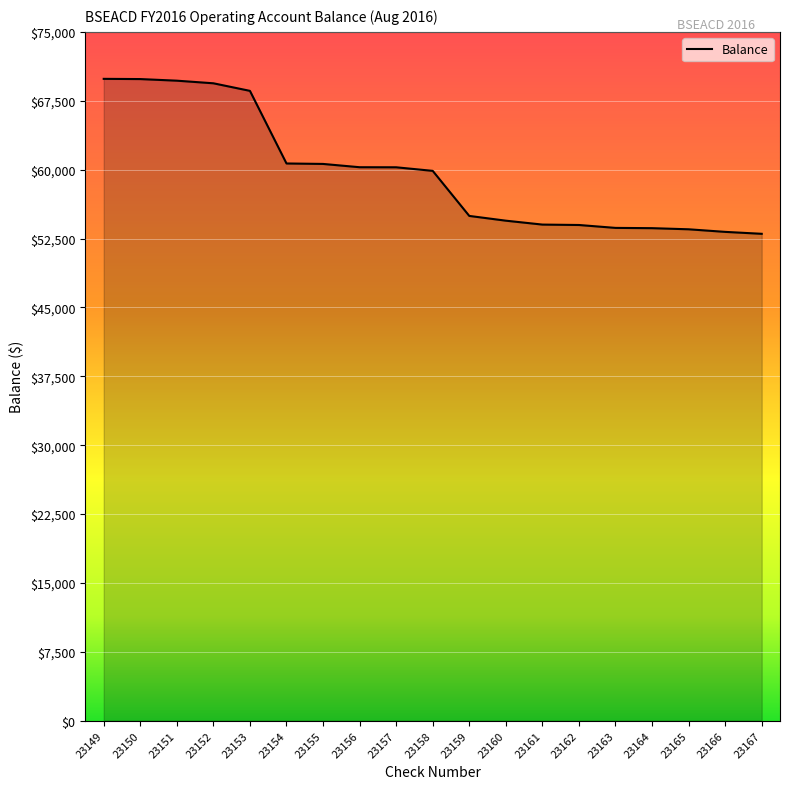

What is the difference between the maximum and minimum values?

16870.5